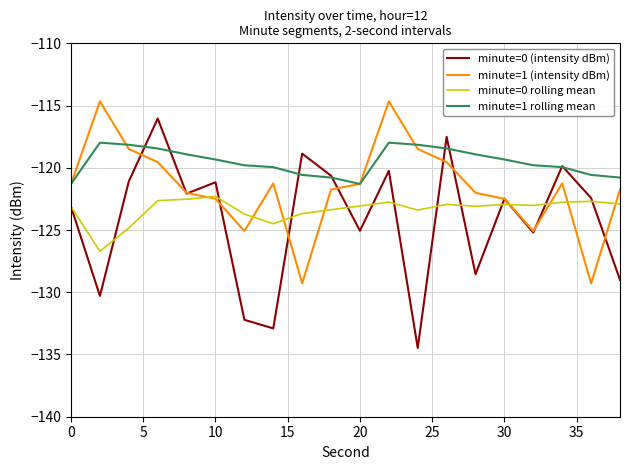

True or false: minute=0 rolling mean has more than 0 points higher than both neighbors.

True